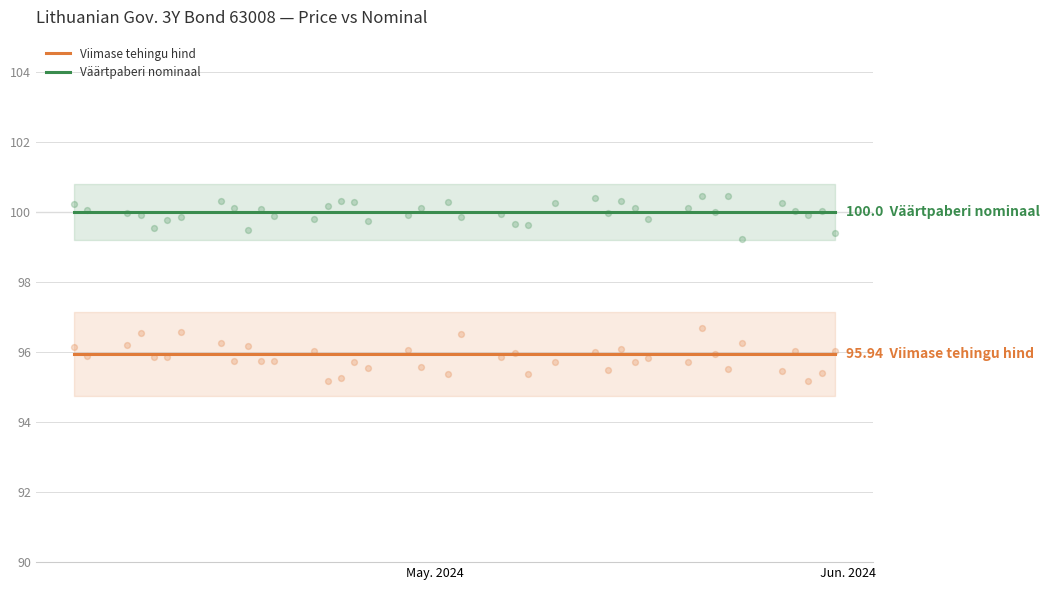

Which series reaches the minimum Y coordinate?

Viimase tehingu hind